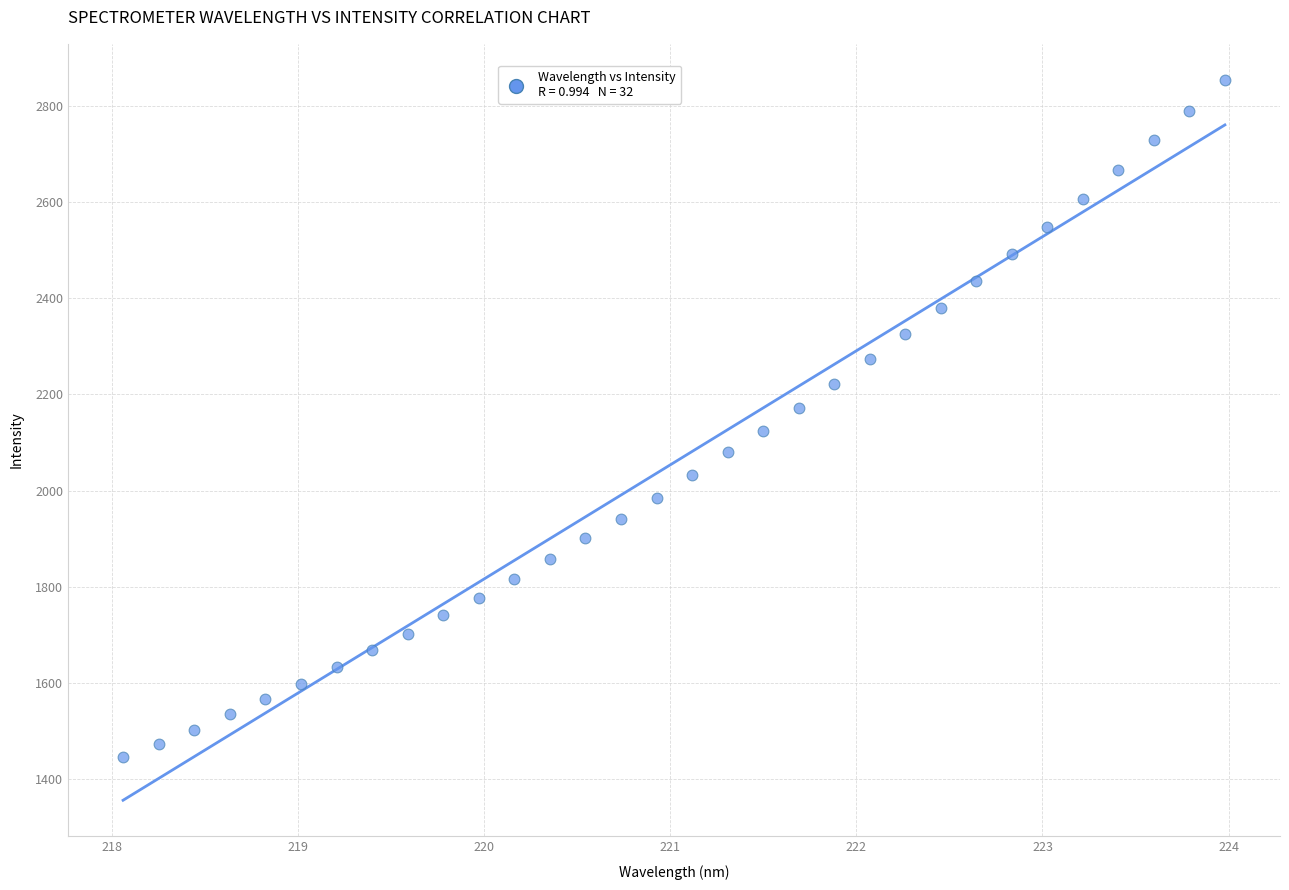

What is the range of X values (max minus min)?

5.9